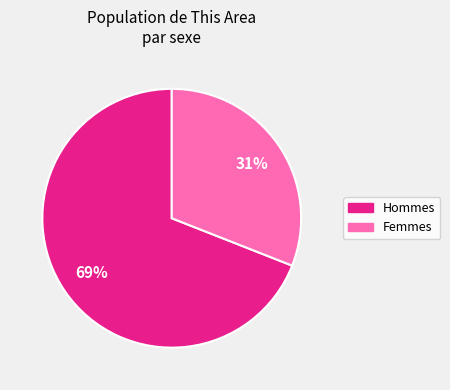

To the nearest percent, what is the difference between the largest and smallest slice percentages?

38%